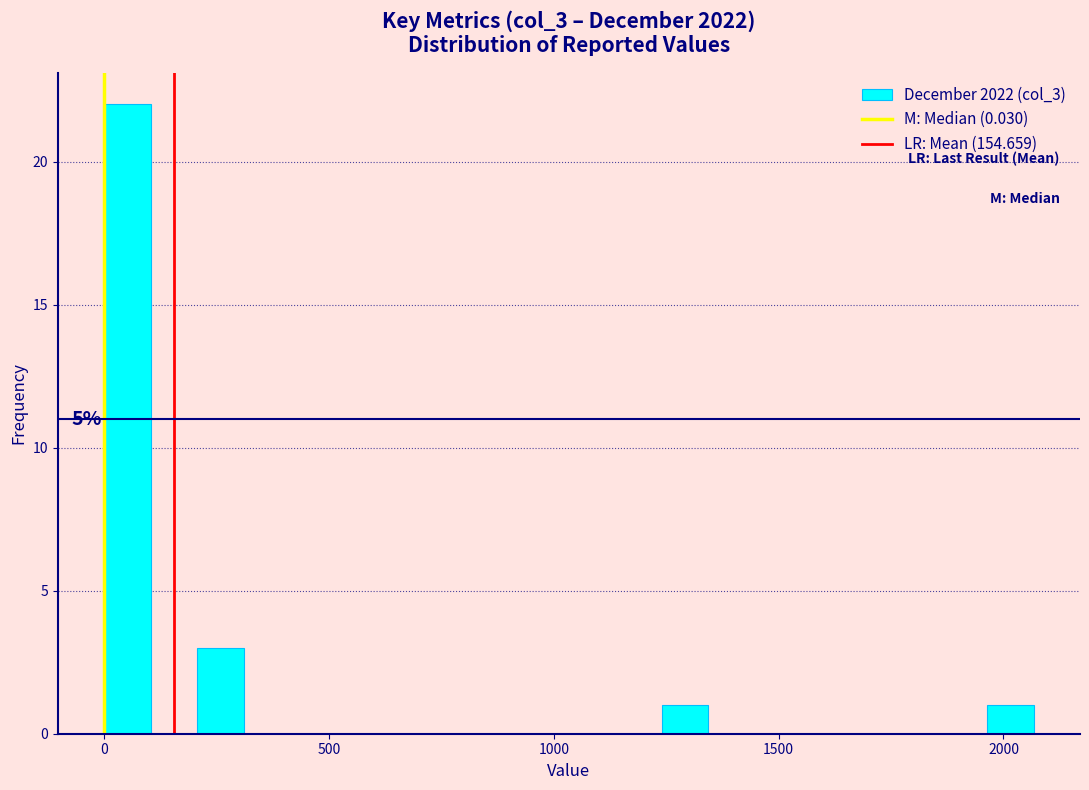

Read against the x-axis, roughly where is the centre of the tallest bar?

50